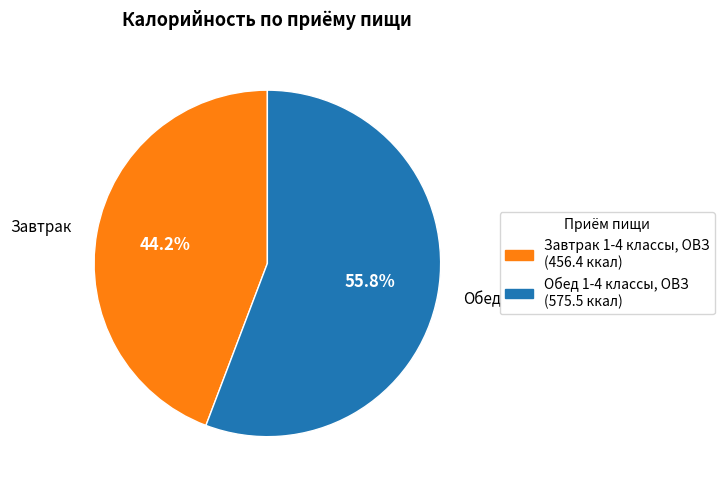

To the nearest percent, what portion does Завтрак 1-4 классы, ОВЗ represent?

44%